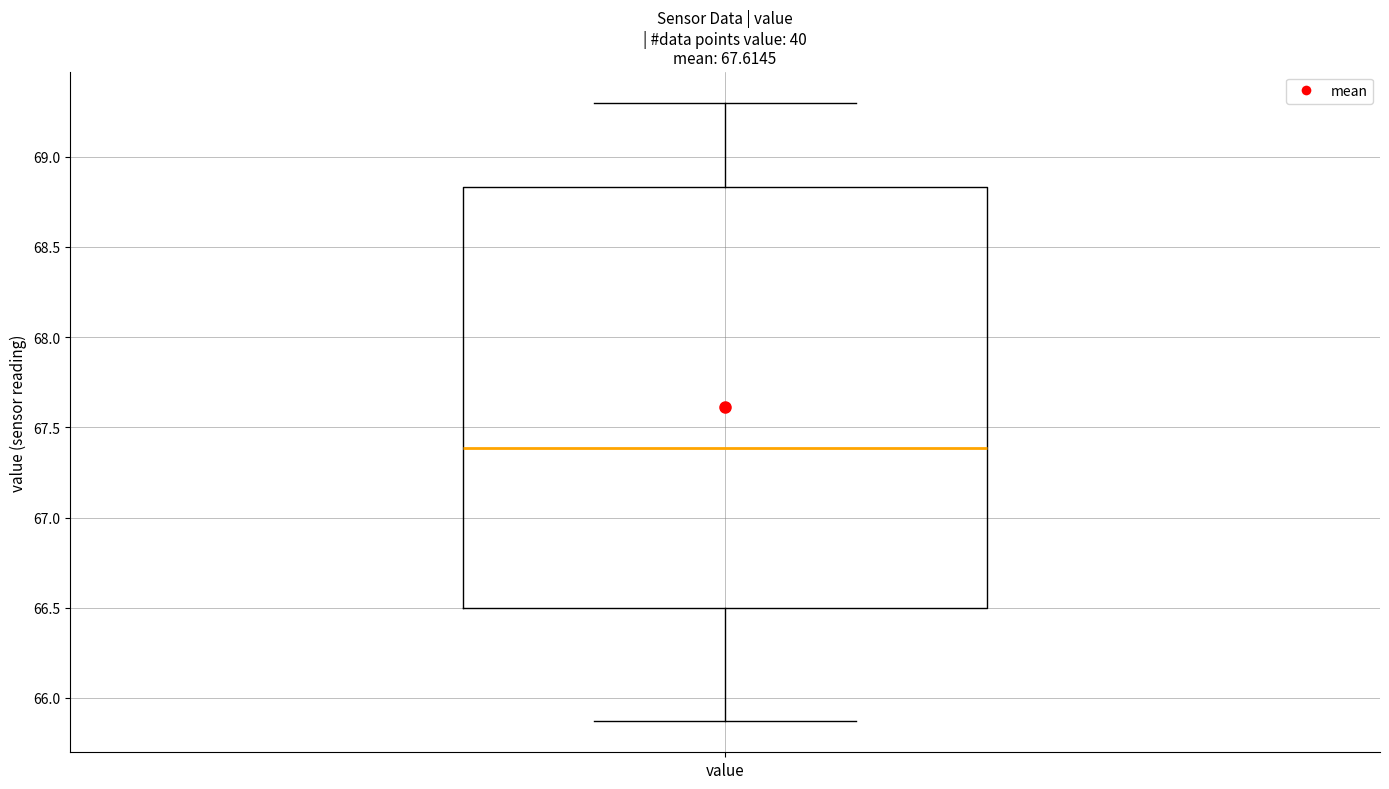

Read this box plot against the y-axis: the position of the median line, the range covered by the box, and the ends of both whiskers. The values are not printed on the chart, so give them approximately, as read against the axis.

median 67.40, box 66.50 to 68.85, whiskers 65.85 to 69.30